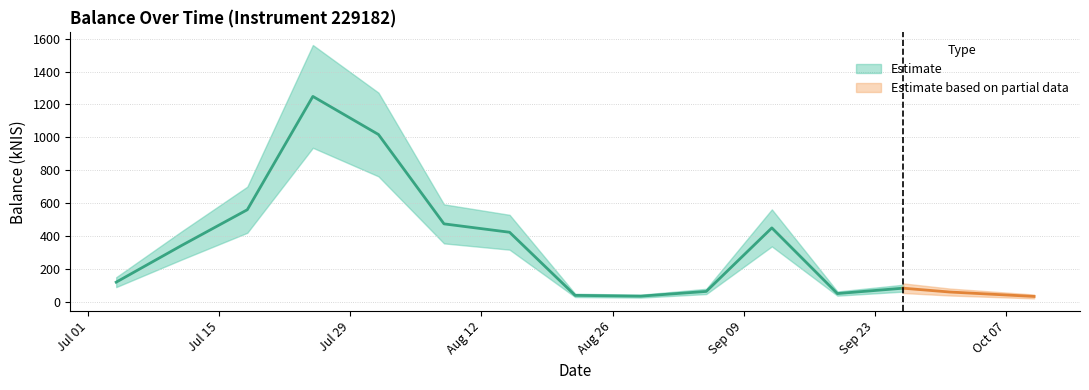

Is this an area chart (filled region under the line)?

No